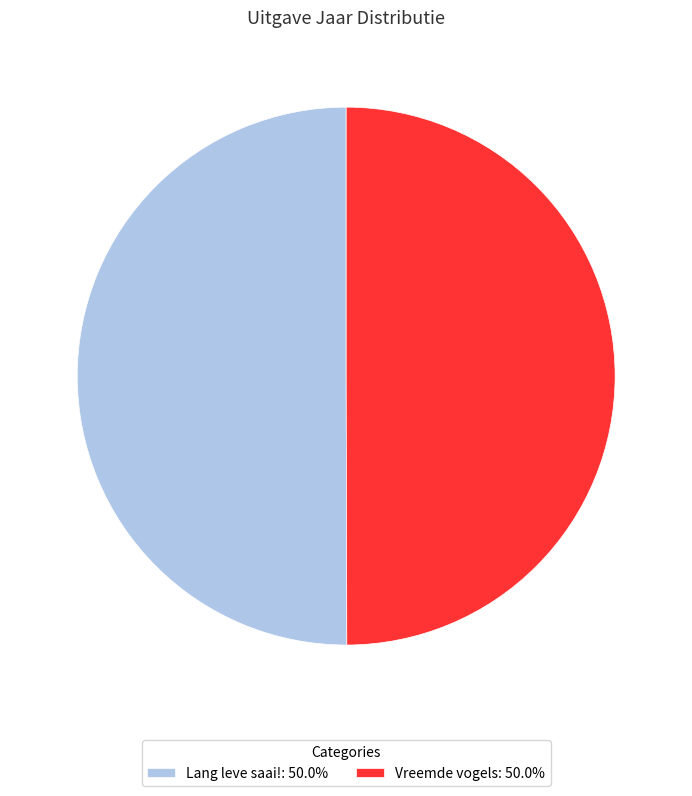

How many slices are in this pie chart?

2